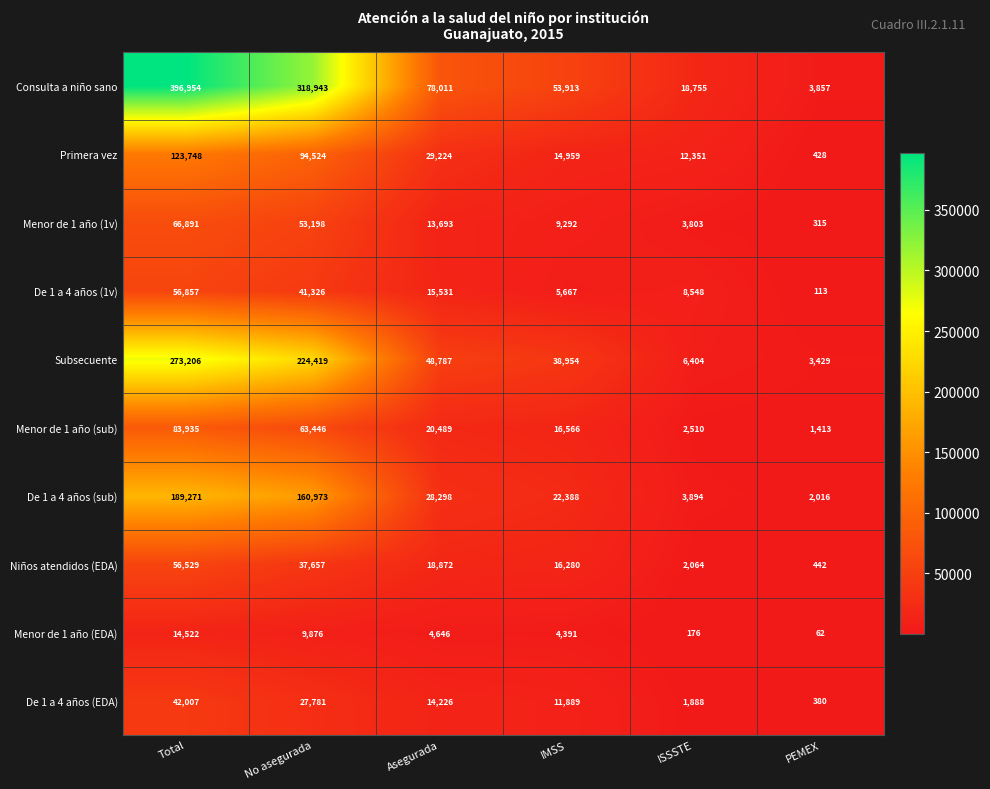

What is the spread (max minus min) of values at No asegurada?

309067